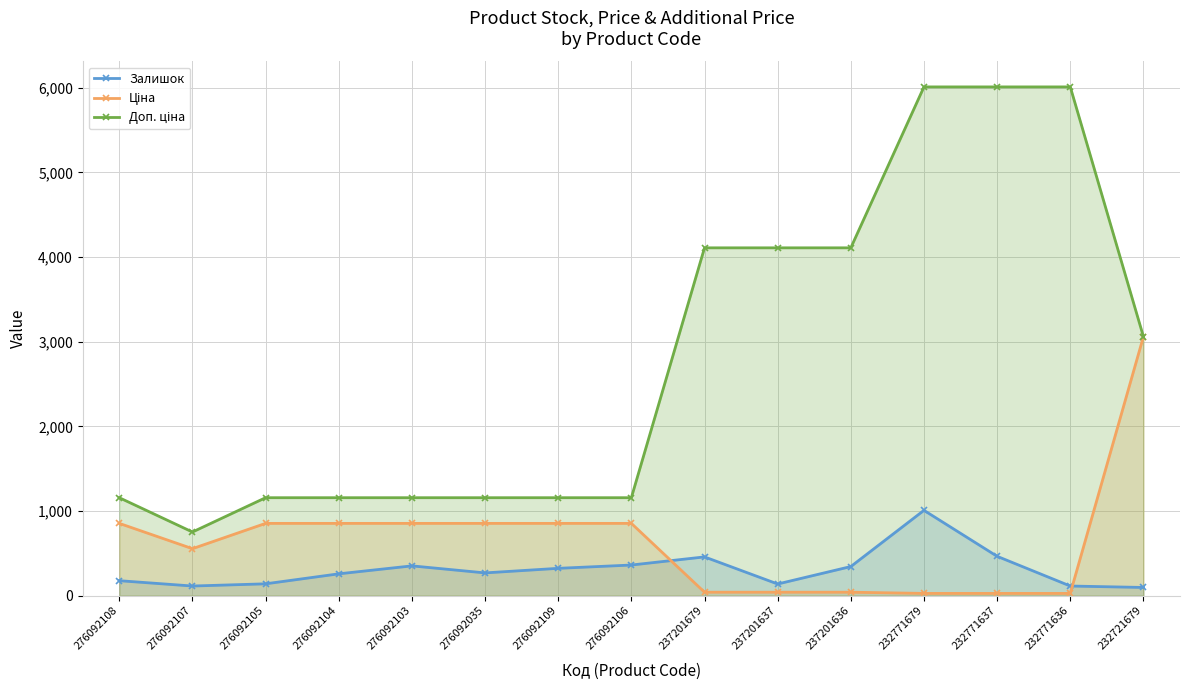

Which series has the largest total across all categories?

Доп. ціна